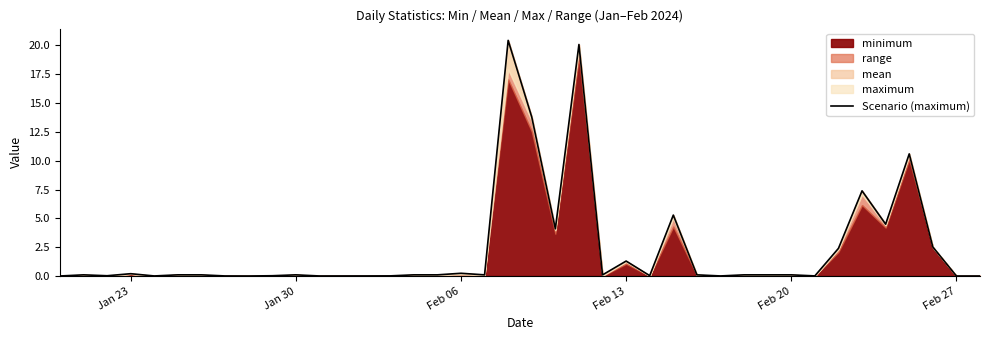

The value at 7 is 0.0. True or false?

False